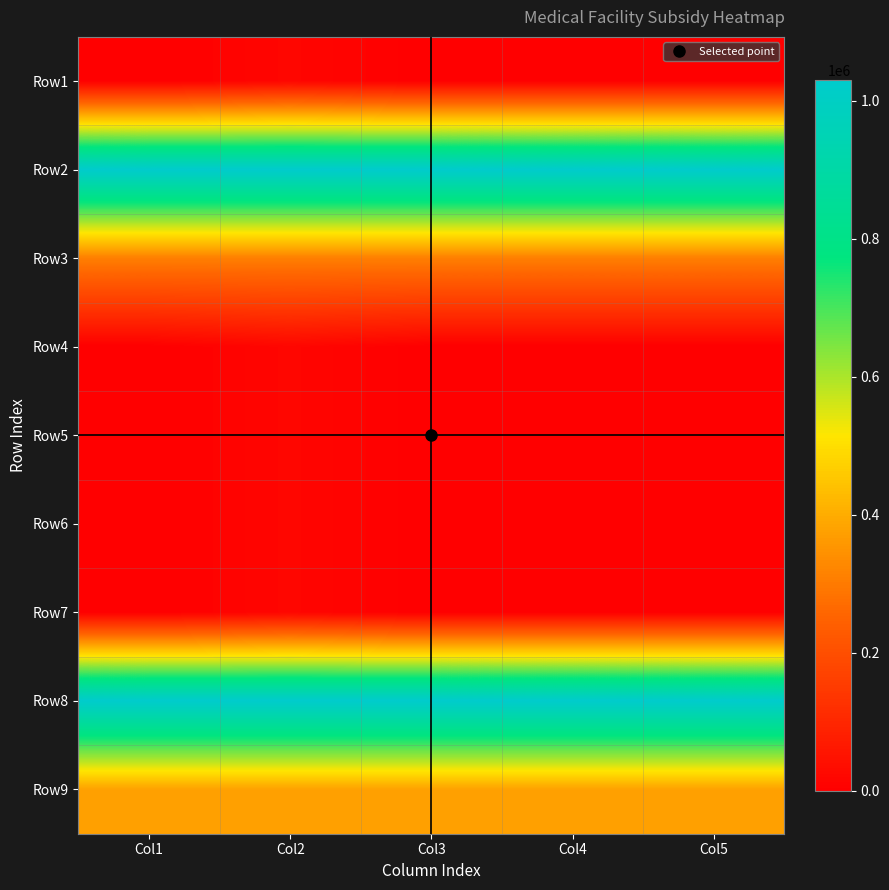

Reading left to right, extract all data points from this chart.

Row1: Col1=0	Col2=17500	Col3=0	Col4=0	Col5=0
Row2: Col1=1030000	Col2=1030000	Col3=1030000	Col4=1030000	Col5=1030000
Row3: Col1=310000	Col2=310000	Col3=310000	Col4=310000	Col5=310000
Row4: Col1=0	Col2=17500	Col3=0	Col4=0	Col5=0
Row5: Col1=0	Col2=17500	Col3=0	Col4=0	Col5=0
Row6: Col1=0	Col2=17500	Col3=0	Col4=0	Col5=0
Row7: Col1=0	Col2=17500	Col3=0	Col4=0	Col5=0
Row8: Col1=1030000	Col2=1030000	Col3=1030000	Col4=1030000	Col5=1030000
Row9: Col1=378000	Col2=378000	Col3=378000	Col4=378000	Col5=378000